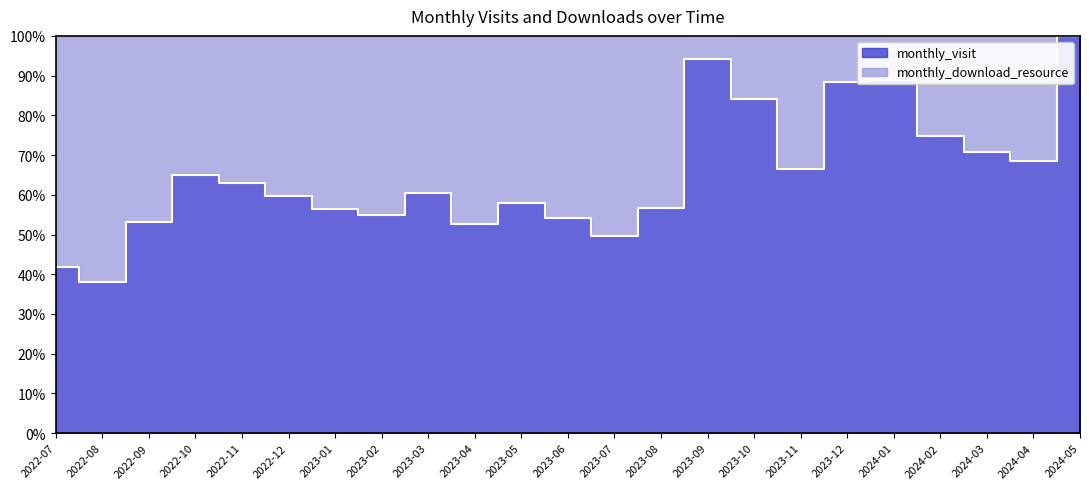

Which has a higher value, 2023-03 or 2023-05?

2023-03